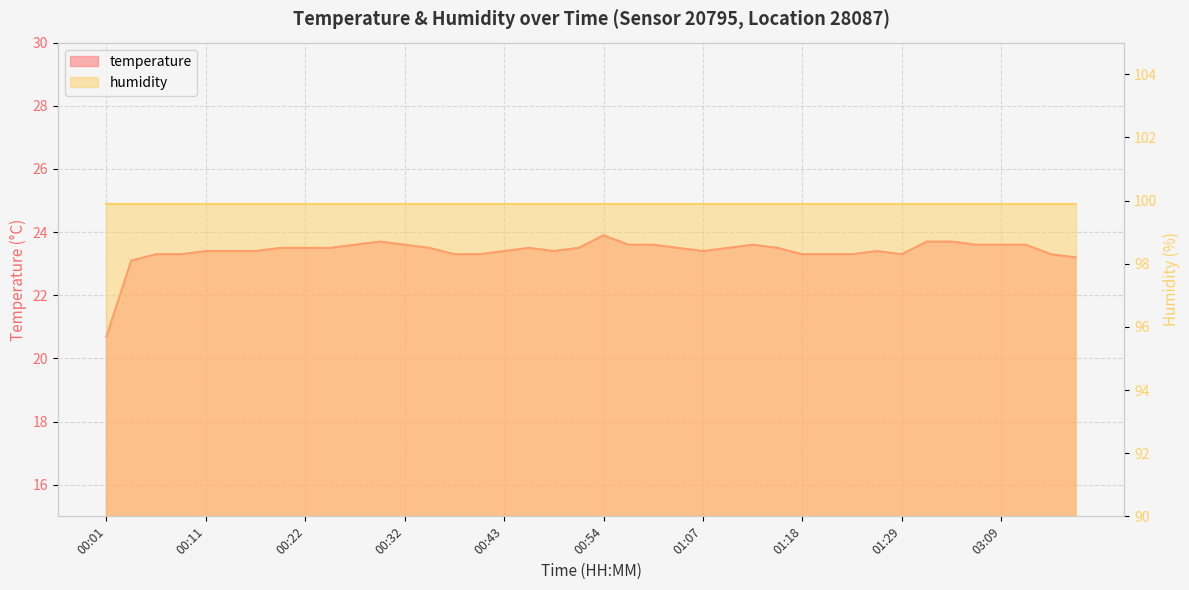

How many points are higher than both their immediate neighbors (excluding endpoints)?

5